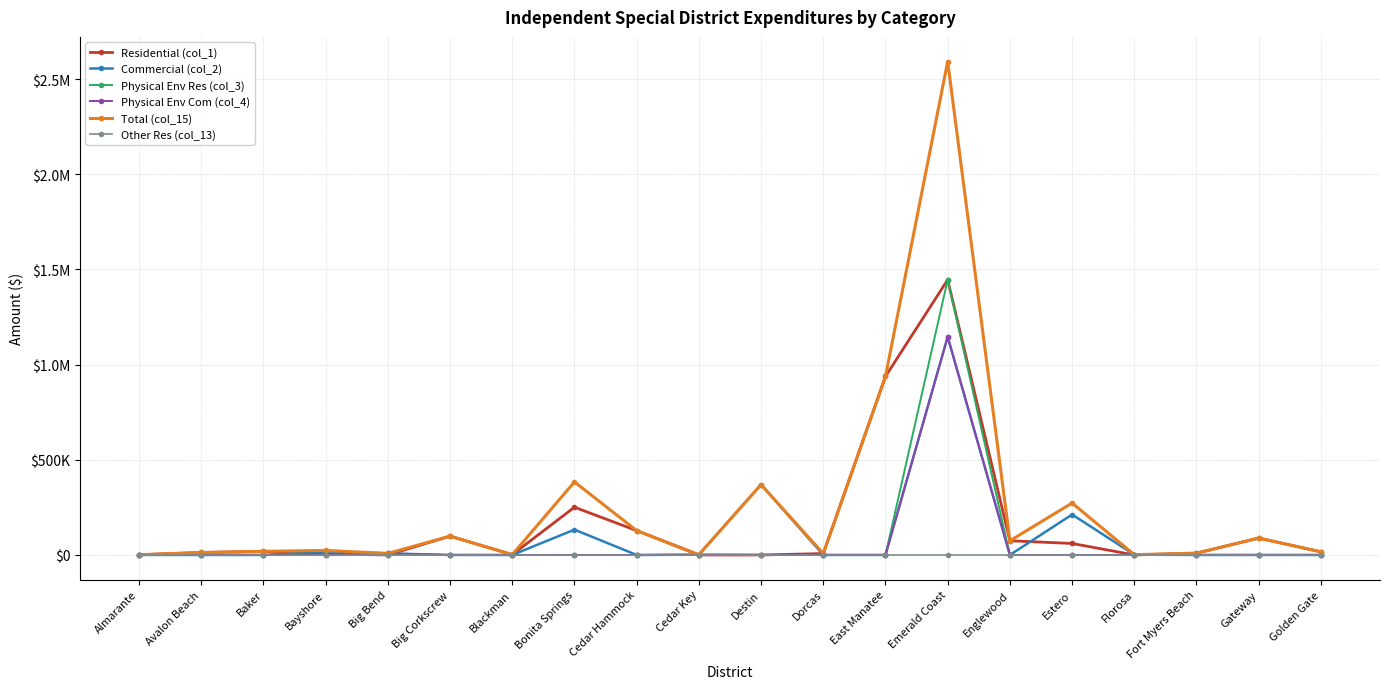

Reading left to right, extract all data points from this chart.

Residential (col_1): 1107	12931	18941	5102	0	98762	1757	250780	127921	0	0	7309	937608	1445694	74652	60382	0	9317	88725	16423
Commercial (col_2): 0	0	0	18712	8100	0	0	132987	0	1440	369516	0	0	1146004	0	212318	1540	0	0	0
Physical Env Res (col_3): 0	0	0	0	0	0	0	0	0	0	0	0	0	1445694	0	0	0	0	0	0
Physical Env Com (col_4): 0	0	0	0	8100	0	0	0	0	1440	0	0	0	1146004	0	0	0	0	0	0
Total (col_15): 1107	12931	18941	23814	8100	98762	1757	383767	127921	1440	369516	7309	937608	2591698	74652	272700	1540	9317	88725	16423
Other Res (col_13): 0	0	0	0	0	0	0	0	0	0	0	0	0	0	0	0	0	0	0	0